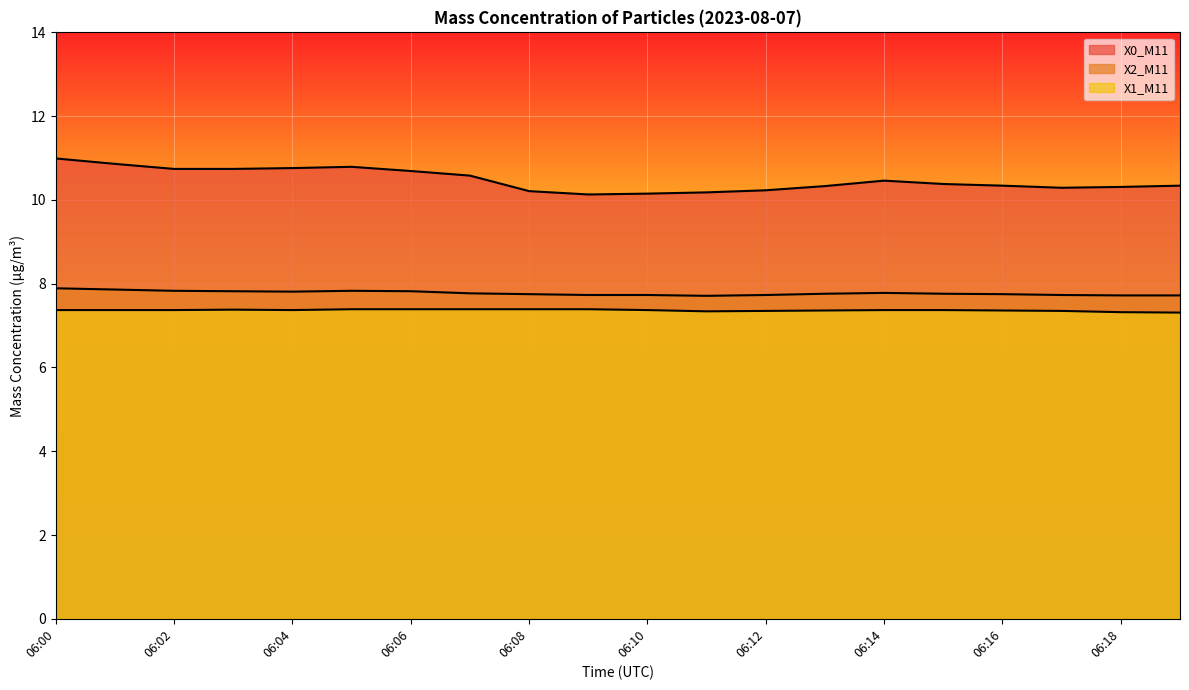

What are all the series names shown in the legend?

X0_M11, X2_M11, X1_M11